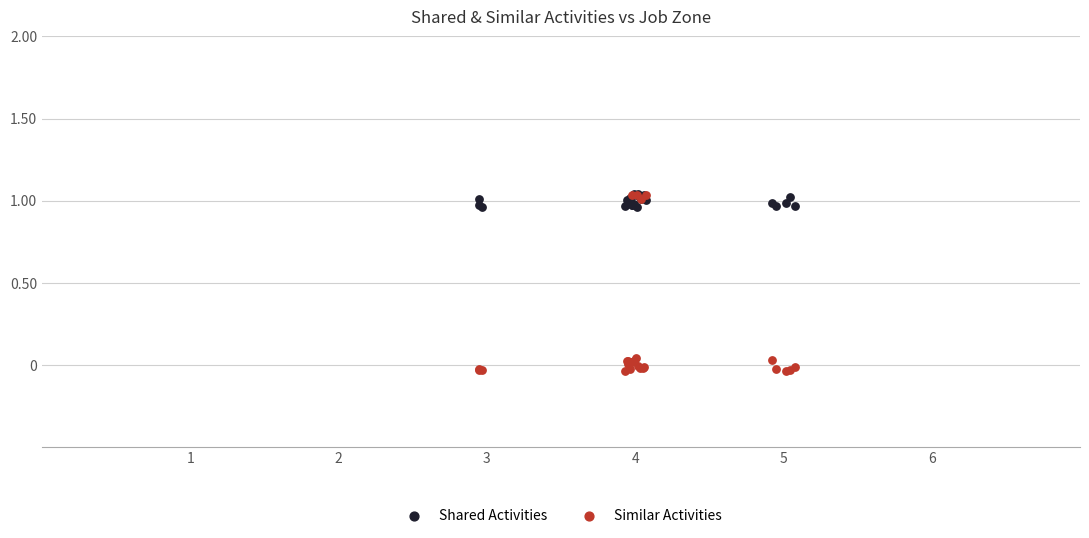

What are all the series names shown in the legend?

Shared Activities, Similar Activities